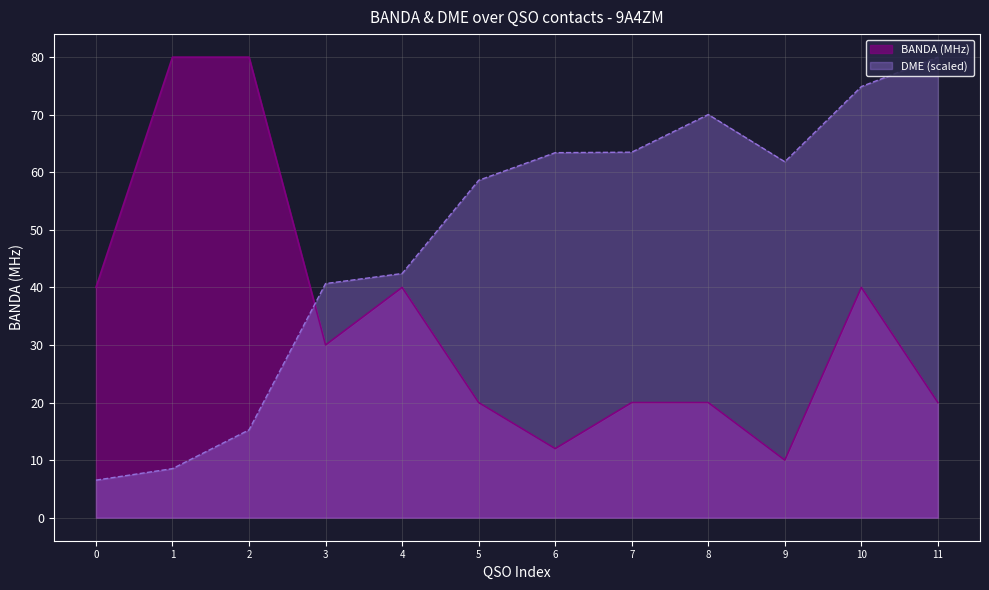

Which series changed the most between 3 and 11?

DME (scaled)